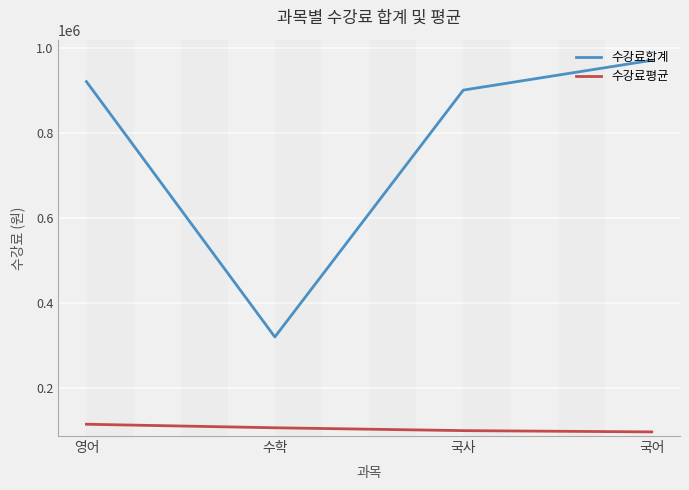

What are all the series names shown in the legend?

수강료합계, 수강료평균